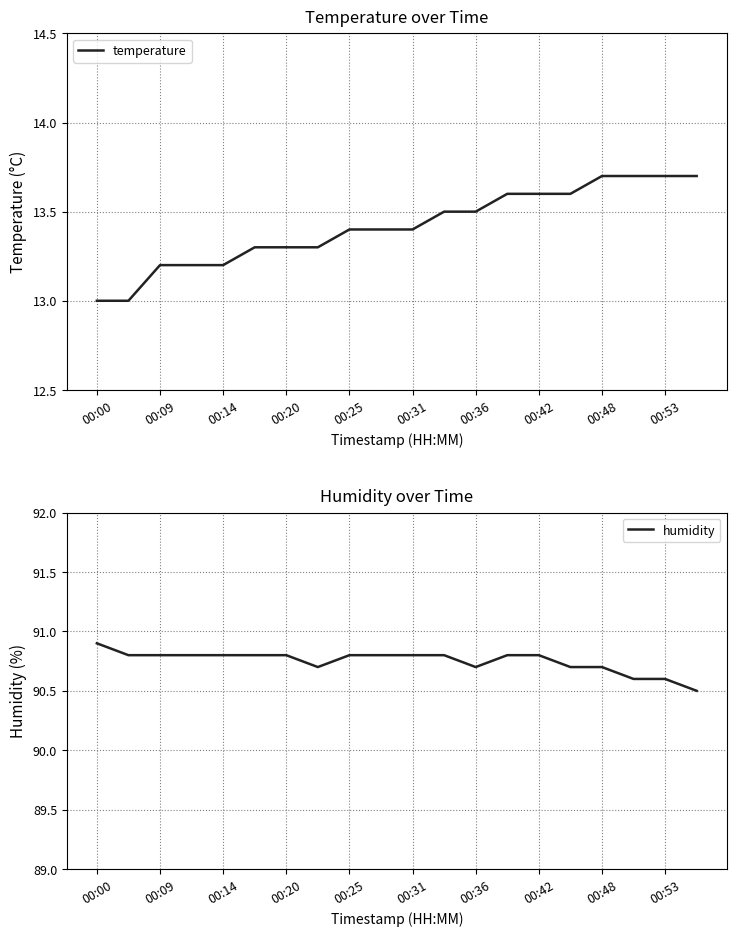

How many interior local valleys does the humidity series have?

2